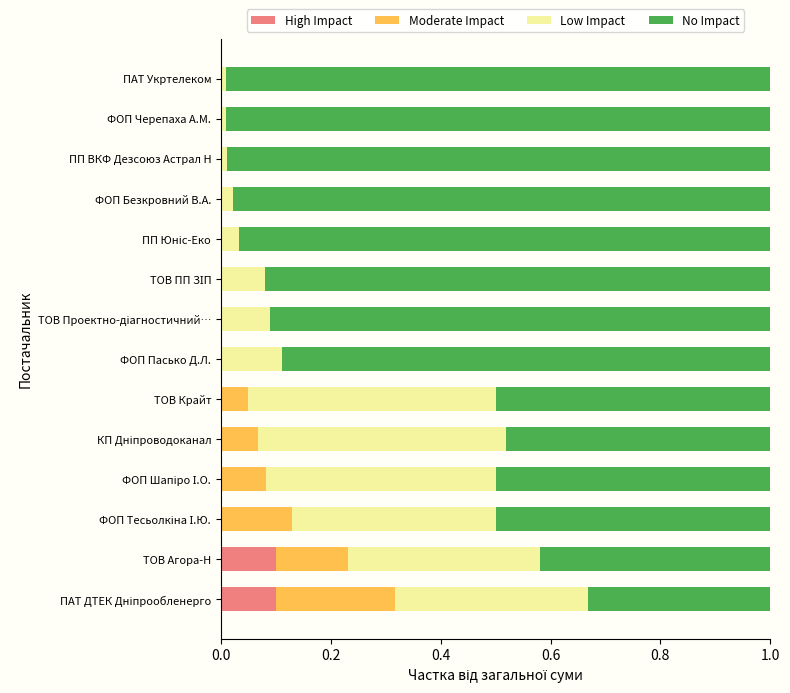

Is it true that High Impact equals 0.0 at ТОВ Крайт?

True